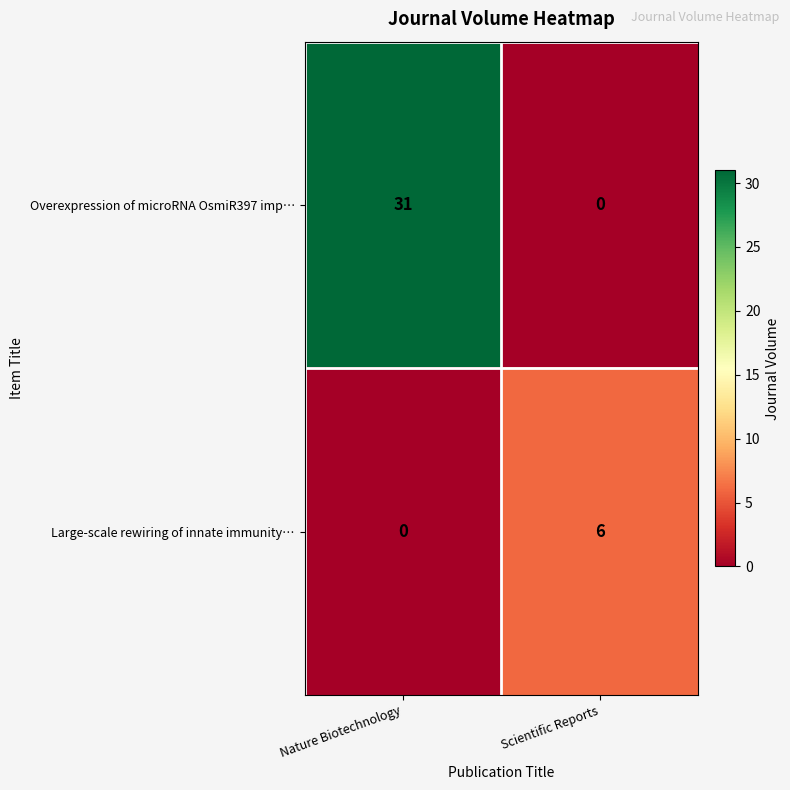

Reading left to right, transcribe all the data shown in this chart.

Overexpression of microRNA OsmiR397 imp…: 31	0
Large-scale rewiring of innate immunity…: 0	6